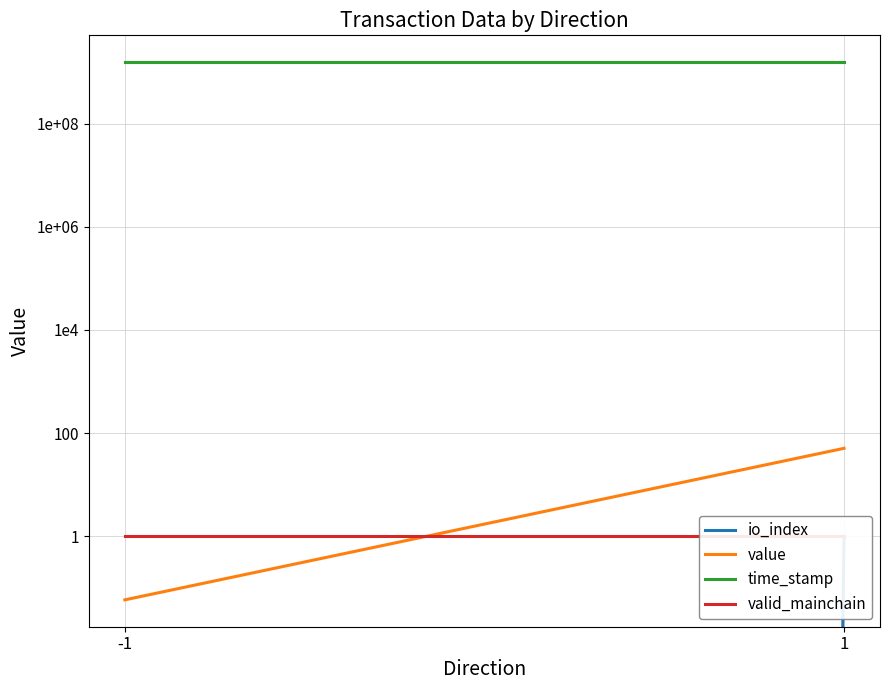

At which label does value first exceed 50?

1